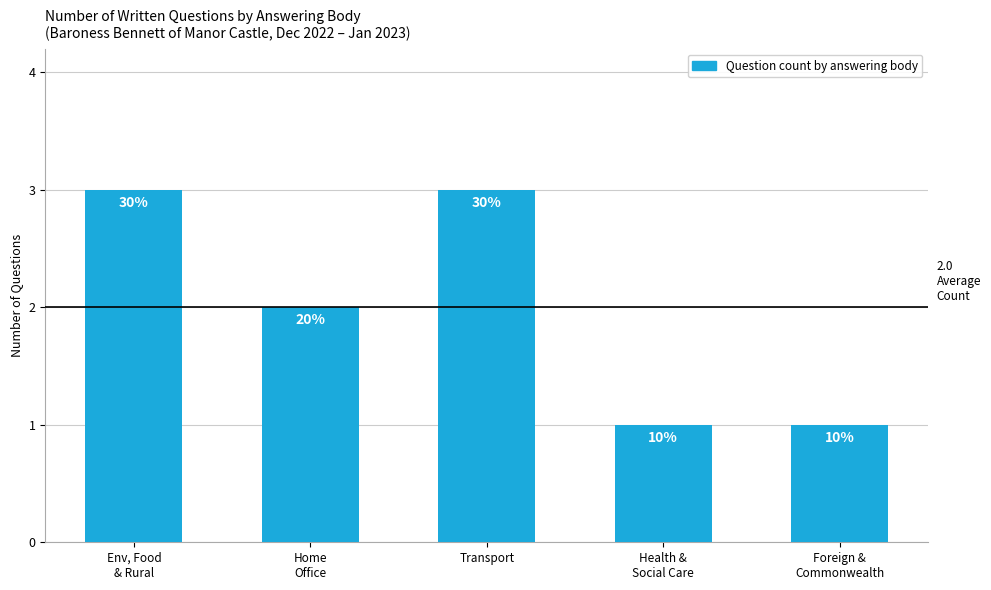

How many bars are there in total?

5